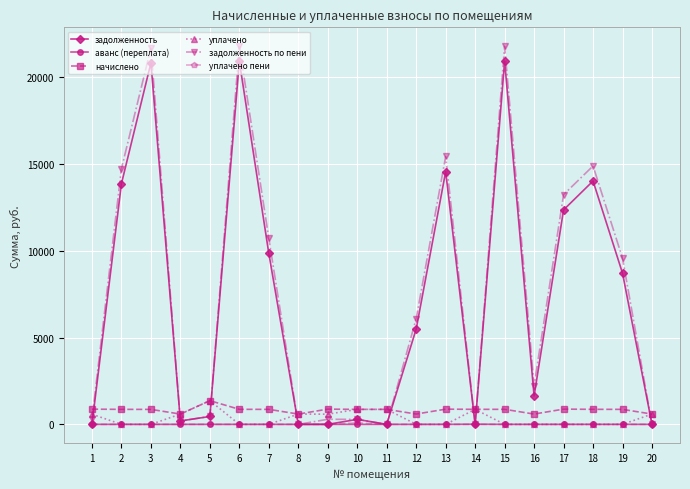

Which category has the highest value in the начислено series?

5